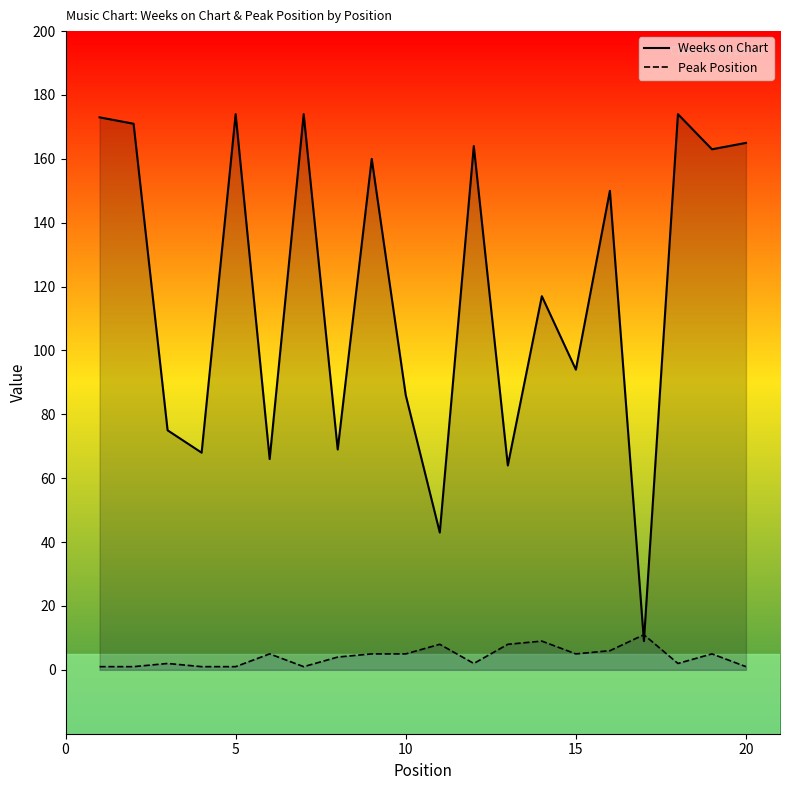

What are all the series names shown in the legend?

Weeks on Chart, Peak Position